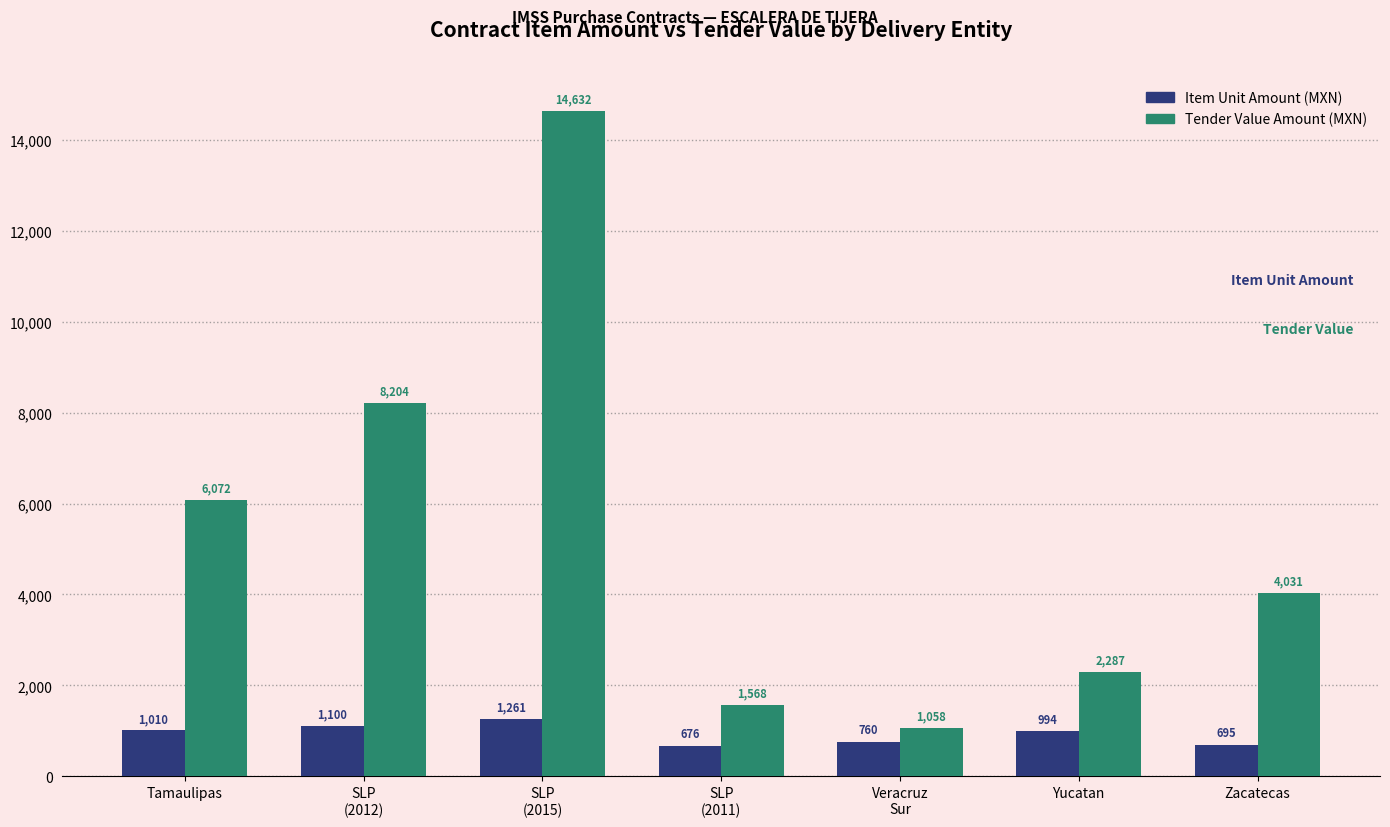

What is the total value across all series at Zacatecas?

4726.0